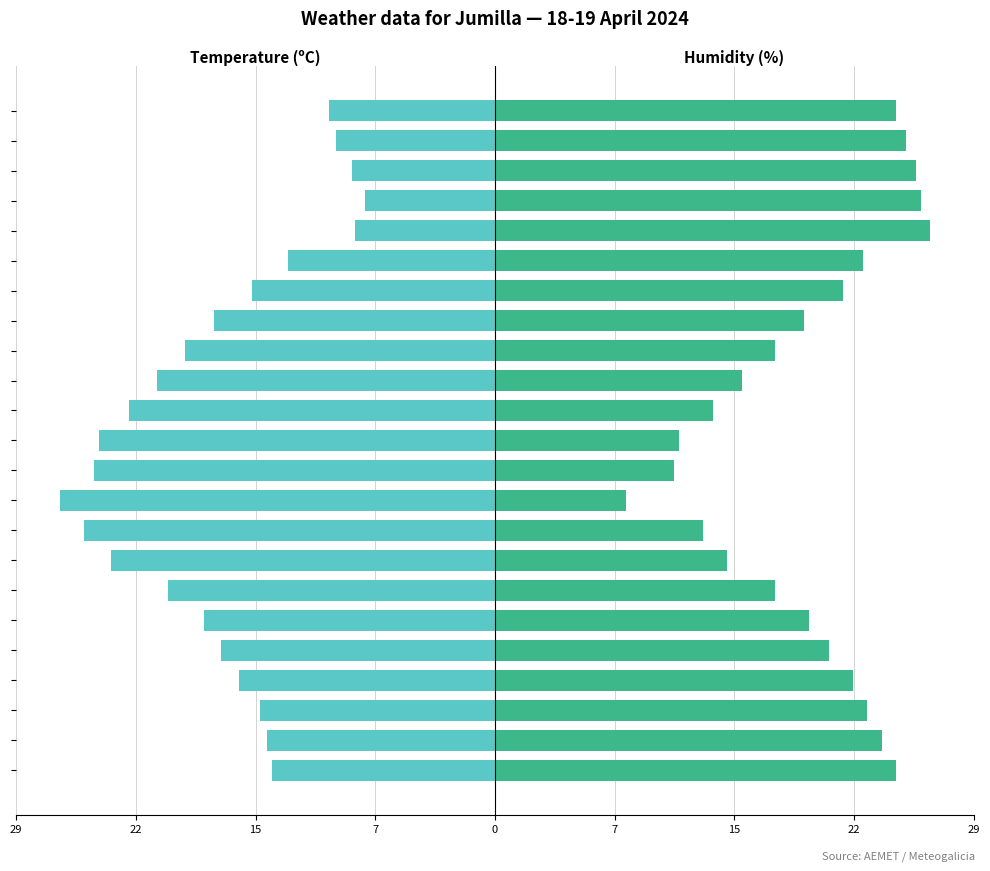

What is the total value across all series at 14:00?

-9.1